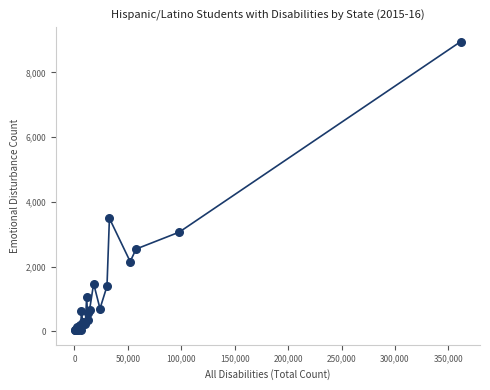

What Y value in the scatter plot is closest to 4492?

3492